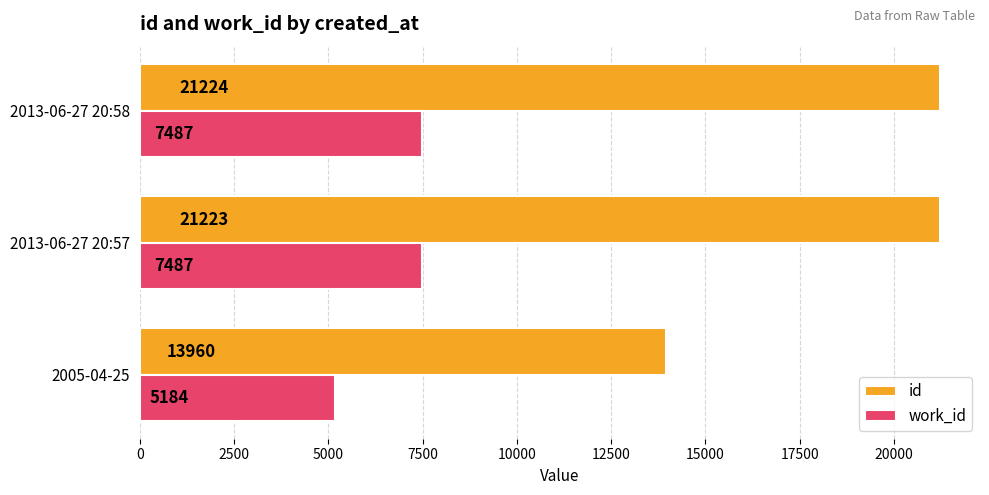

What is the spread (max minus min) of values at 2013-06-27 20:57?

13736